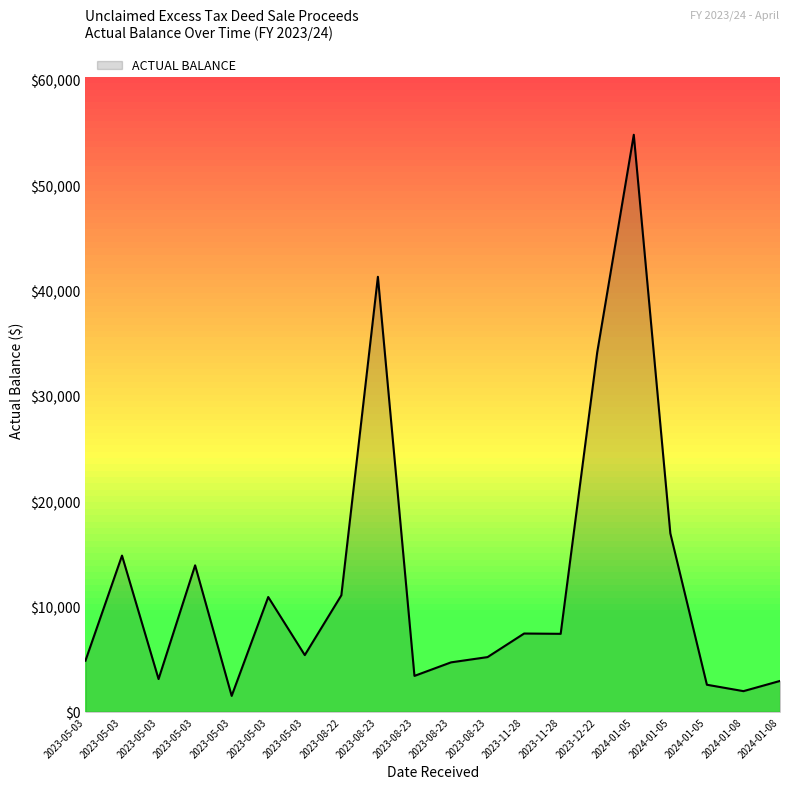

What is the change in value from 2023-05-03 to 2023-08-22?

+5677.1